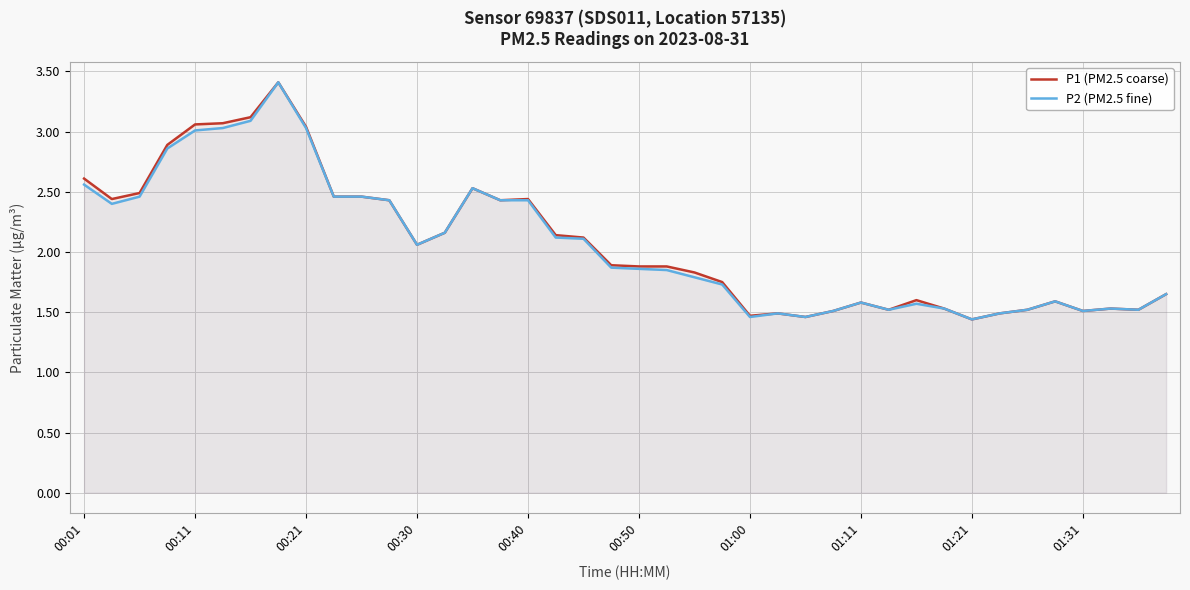

What is the maximum value for P2 (PM2.5 fine)?

3.4